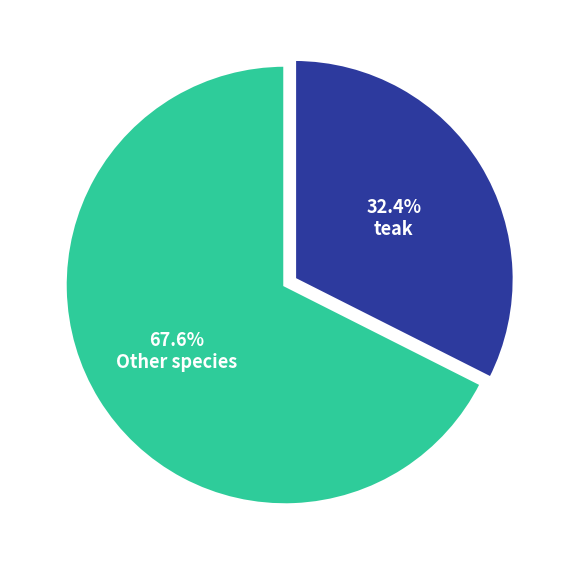

Is there a majority slice in this chart?

Yes